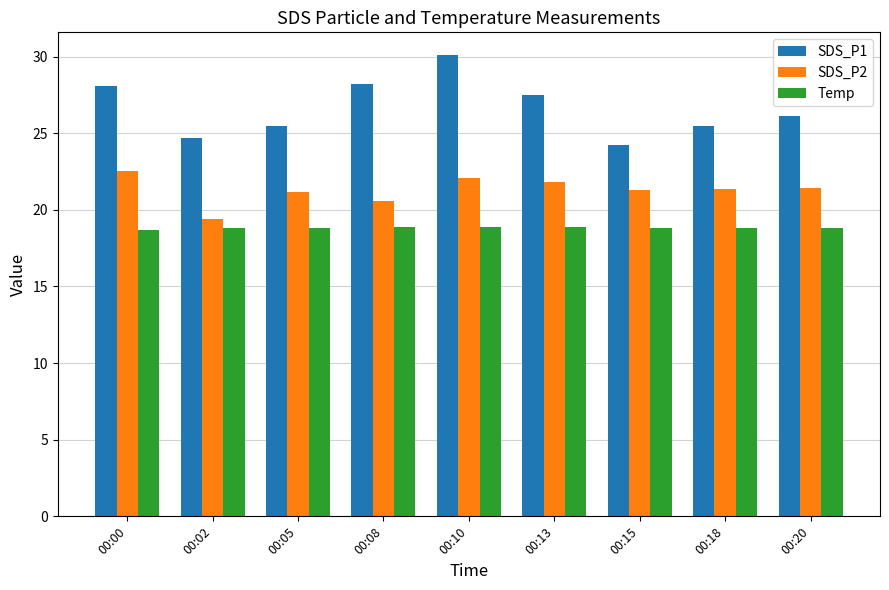

What is the difference between the maximum and minimum values in the SDS_P1 series?

5.9